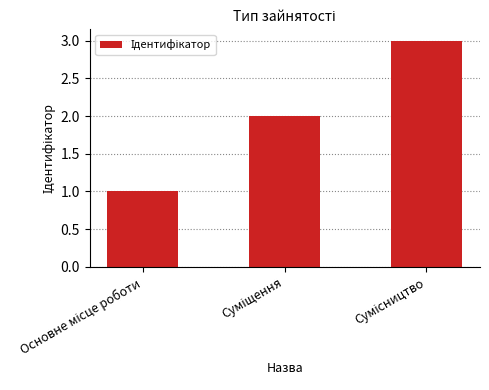

What is the difference between the maximum and minimum values?

2